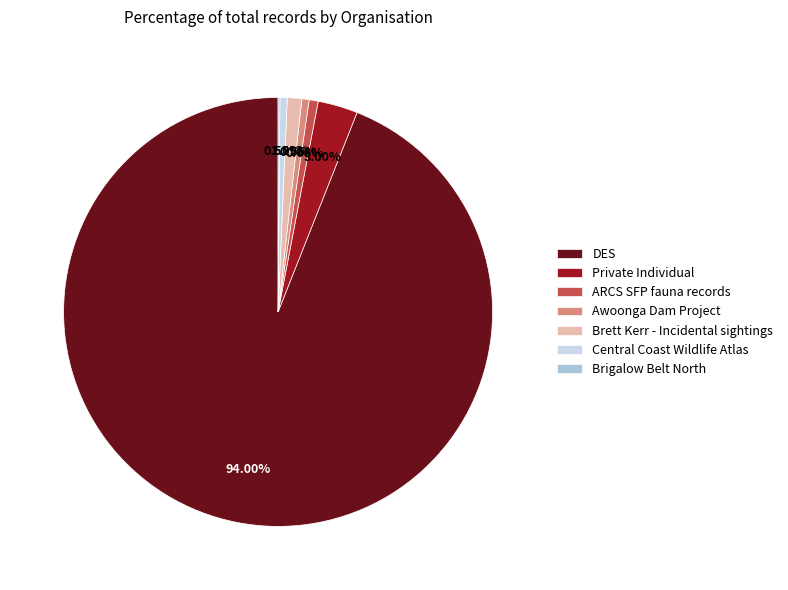

Which slice represents more than half of the pie?

DES